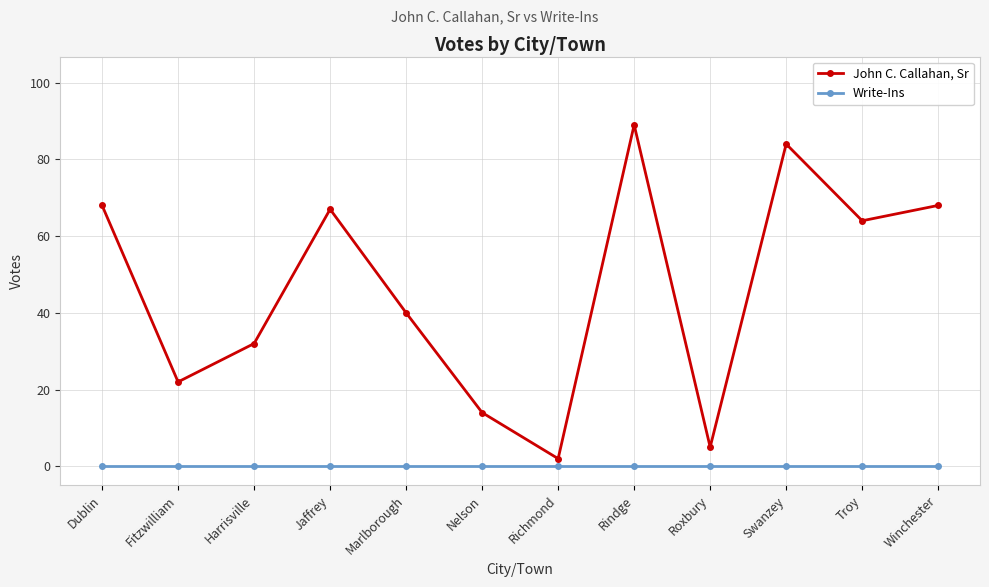

Rank the series by their average value, from lowest to highest.

Write-Ins, John C. Callahan, Sr